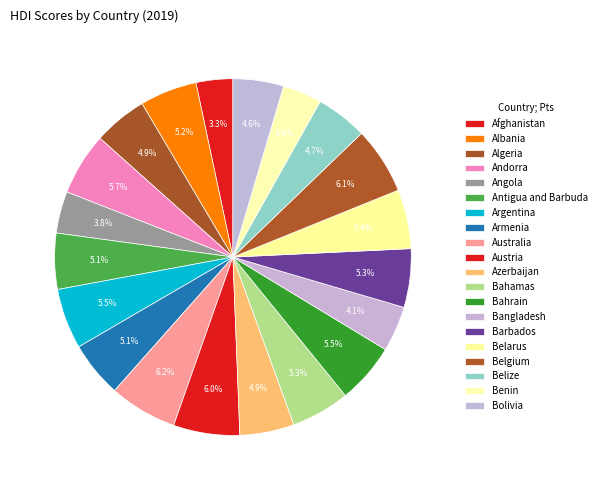

Count the number of slices in the pie.

20